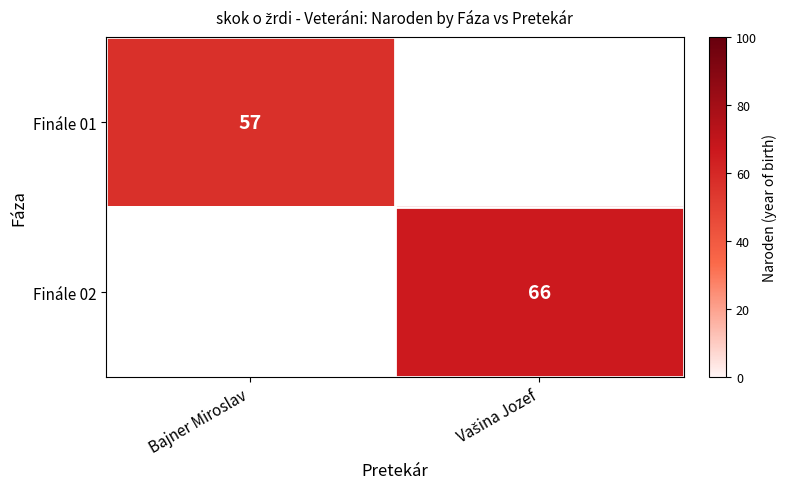

Between Bajner Miroslav and Vašina Jozef, which is larger?

Vašina Jozef